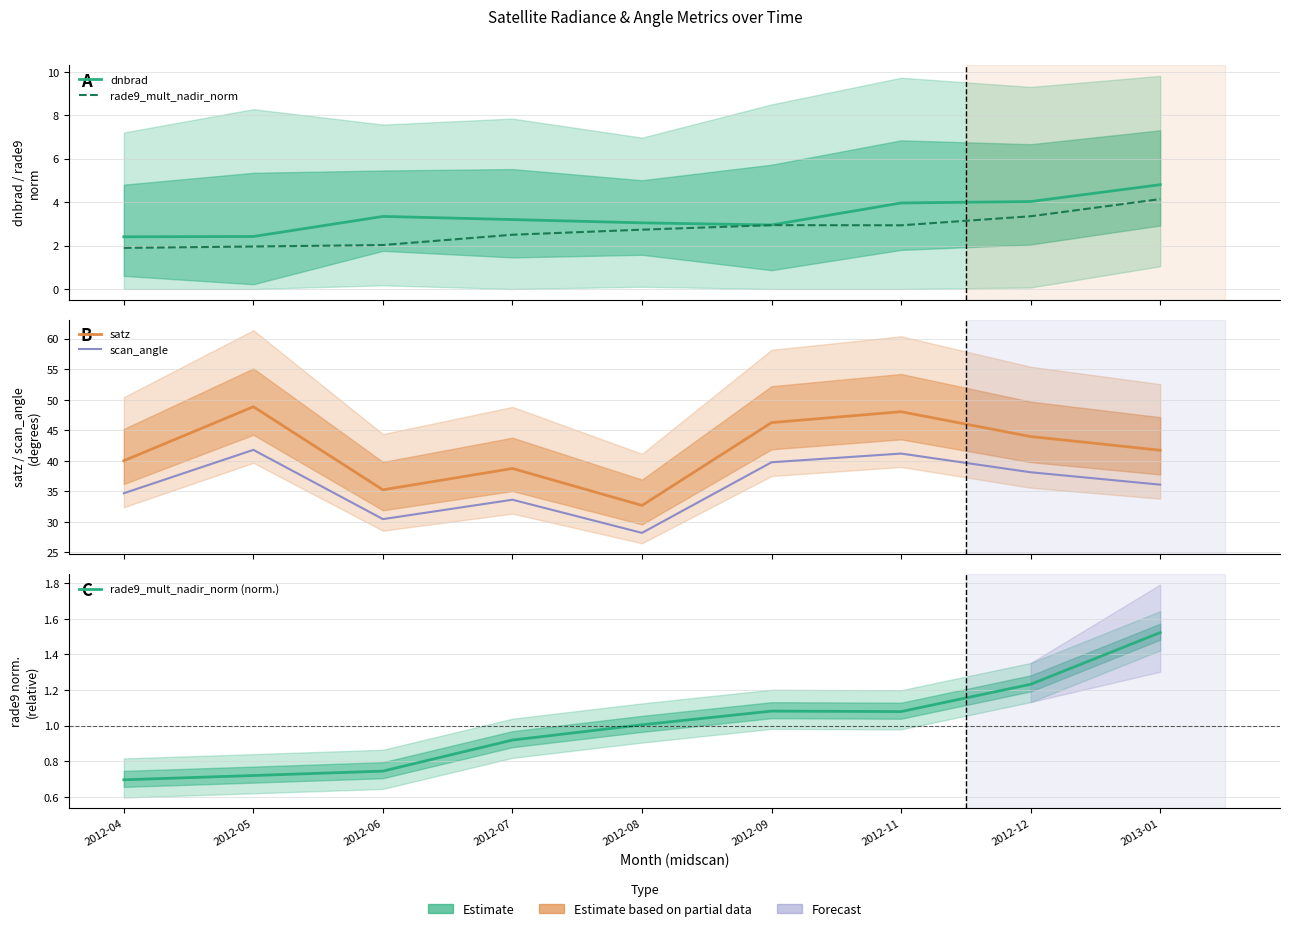

Which label corresponds to the largest value in the chart?

2012-05